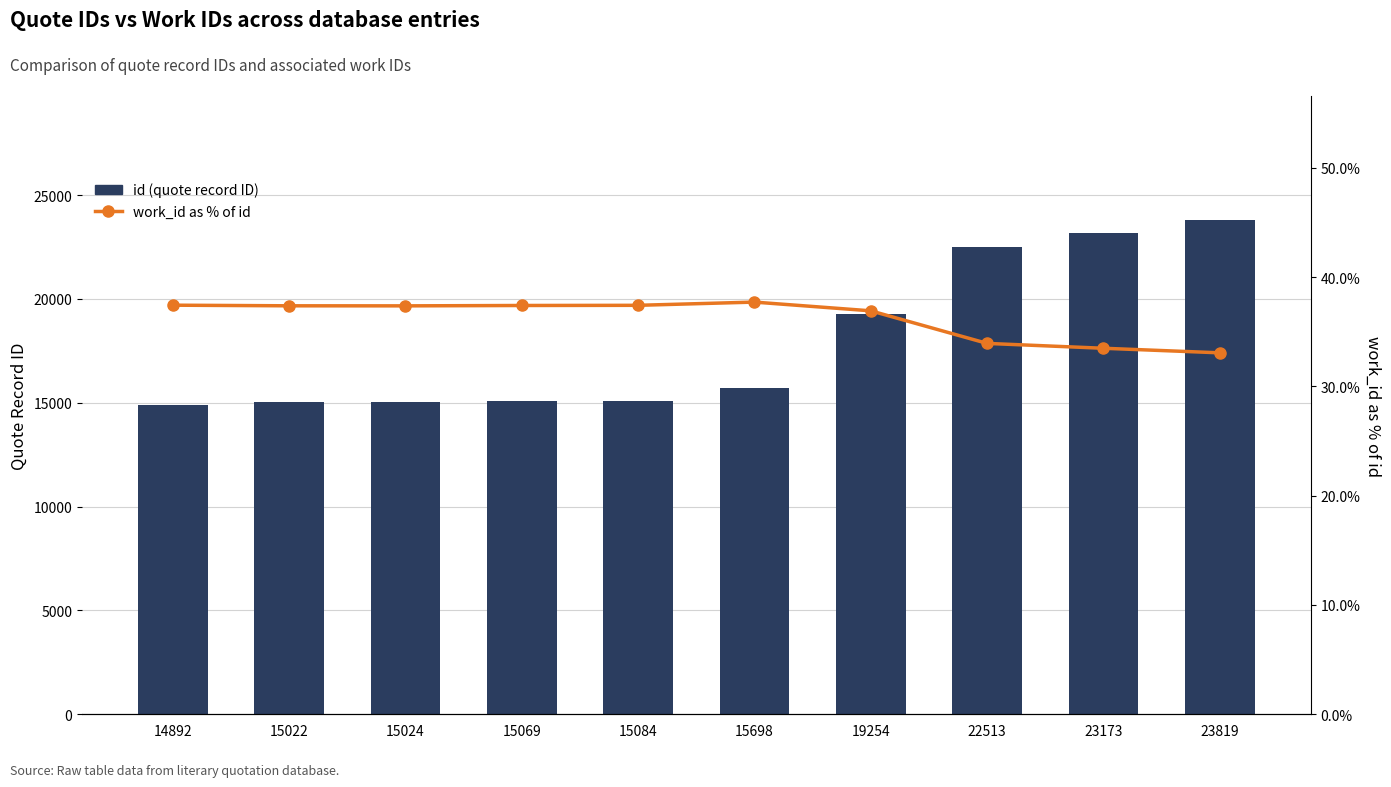

Which category has the highest value in the work_id as % of id series?

15698